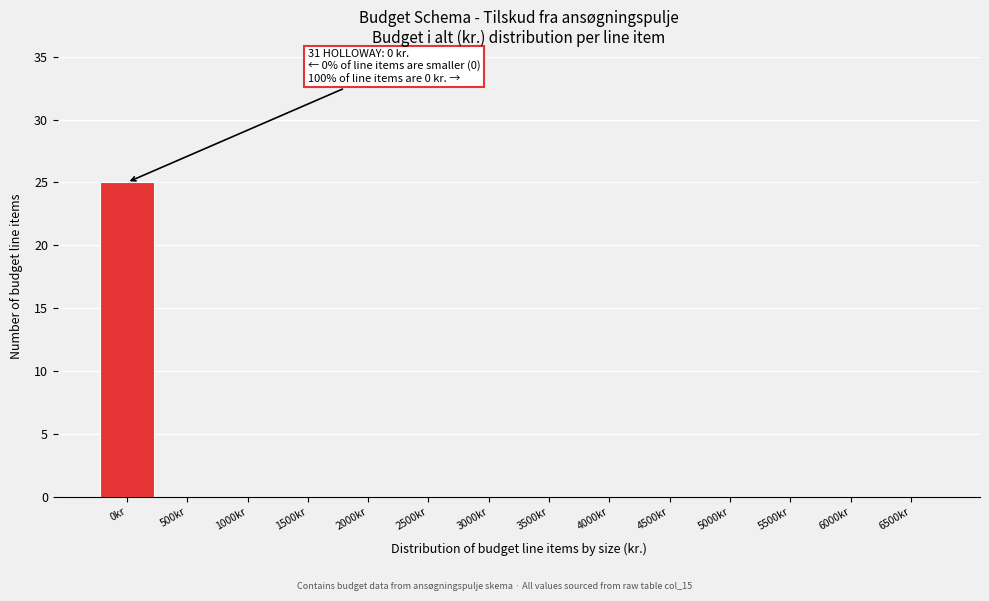

Reading right to left, transcribe all the data shown in this chart.

6500kr=0	6000kr=0	5500kr=0	5000kr=0	4500kr=0	4000kr=0	3500kr=0	3000kr=0	2500kr=0	2000kr=0	1500kr=0	1000kr=0	500kr=0	0kr=25